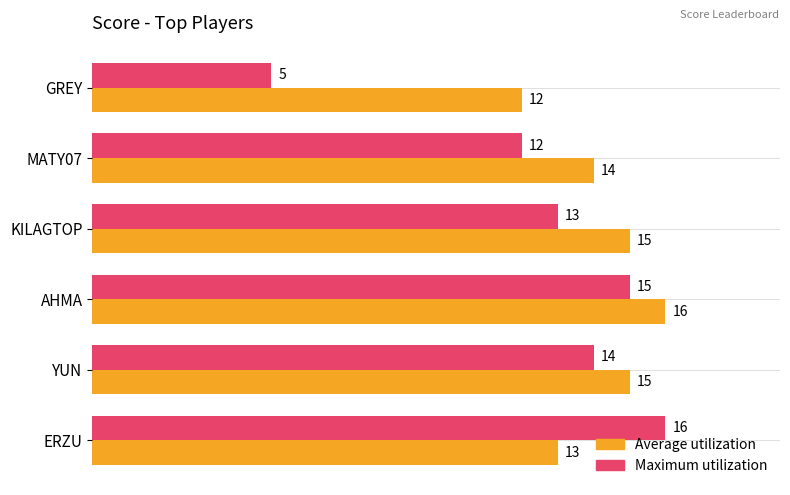

Which series changed the most between YUN and GREY?

Maximum utilization